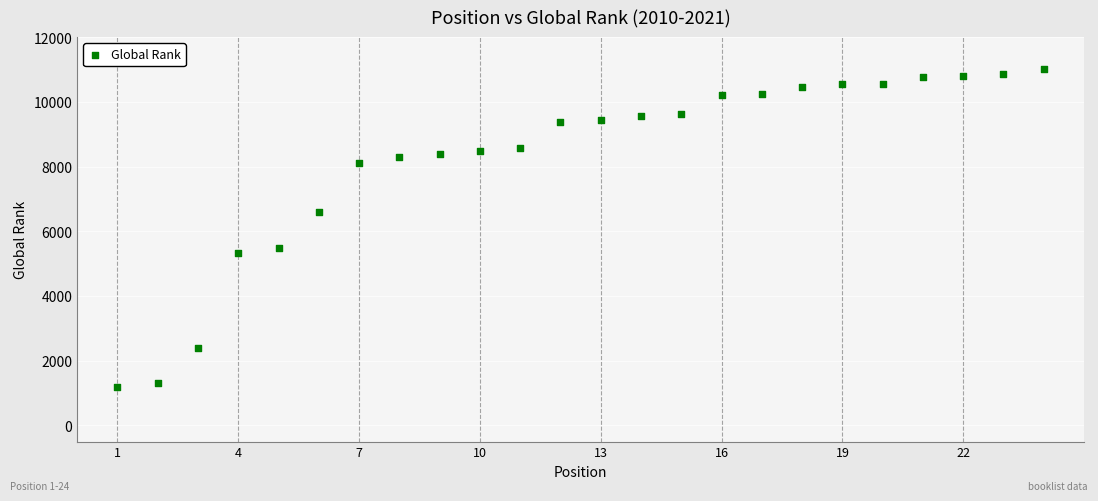

What is the range of Y values (max minus min)?

9821